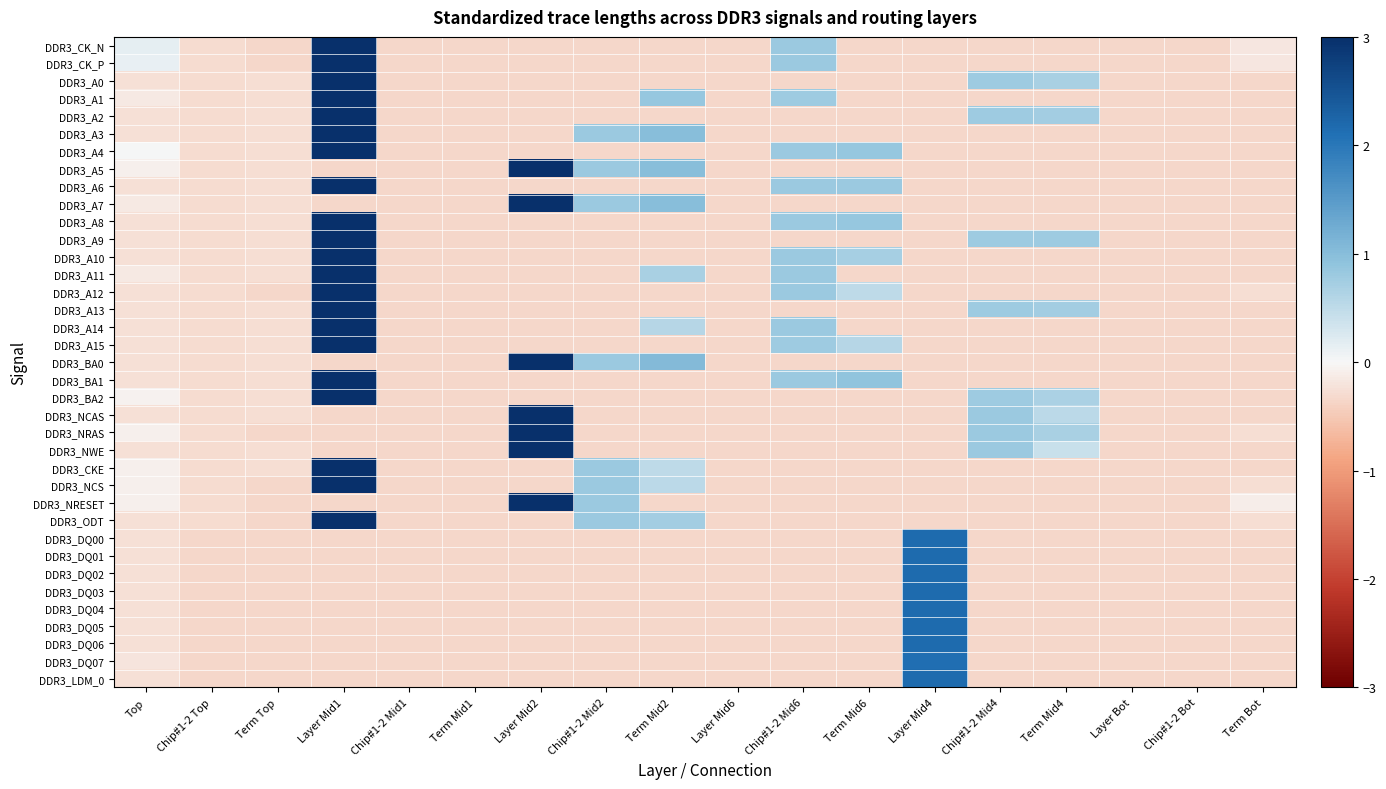

Reading left to right, transcribe all the data shown in this chart.

DDR3_CK_N: Top=0.1	Chip#1-2 Top=-0.3	Term Top=-0.3	Layer Mid1=3.0	Chip#1-2 Mid1=-0.3	Term Mid1=-0.3	Layer Mid2=-0.3	Chip#1-2 Mid2=-0.3	Term Mid2=-0.3	Layer Mid6=-0.3	Chip#1-2 Mid6=0.8	Term Mid6=-0.3	Layer Mid4=-0.3	Chip#1-2 Mid4=-0.3	Term Mid4=-0.3	Layer Bot=-0.3	Chip#1-2 Bot=-0.3	Term Bot=-0.2
DDR3_CK_P: Top=0.1	Chip#1-2 Top=-0.3	Term Top=-0.3	Layer Mid1=3.0	Chip#1-2 Mid1=-0.3	Term Mid1=-0.3	Layer Mid2=-0.3	Chip#1-2 Mid2=-0.3	Term Mid2=-0.3	Layer Mid6=-0.3	Chip#1-2 Mid6=0.8	Term Mid6=-0.3	Layer Mid4=-0.3	Chip#1-2 Mid4=-0.3	Term Mid4=-0.3	Layer Bot=-0.3	Chip#1-2 Bot=-0.3	Term Bot=-0.2
DDR3_A0: Top=-0.2	Chip#1-2 Top=-0.3	Term Top=-0.3	Layer Mid1=3.0	Chip#1-2 Mid1=-0.3	Term Mid1=-0.3	Layer Mid2=-0.3	Chip#1-2 Mid2=-0.3	Term Mid2=-0.3	Layer Mid6=-0.3	Chip#1-2 Mid6=-0.3	Term Mid6=-0.3	Layer Mid4=-0.3	Chip#1-2 Mid4=0.8	Term Mid4=0.7	Layer Bot=-0.3	Chip#1-2 Bot=-0.3	Term Bot=-0.3
DDR3_A1: Top=-0.2	Chip#1-2 Top=-0.3	Term Top=-0.3	Layer Mid1=3.0	Chip#1-2 Mid1=-0.3	Term Mid1=-0.3	Layer Mid2=-0.3	Chip#1-2 Mid2=-0.3	Term Mid2=0.8	Layer Mid6=-0.3	Chip#1-2 Mid6=0.8	Term Mid6=-0.3	Layer Mid4=-0.3	Chip#1-2 Mid4=-0.3	Term Mid4=-0.3	Layer Bot=-0.3	Chip#1-2 Bot=-0.3	Term Bot=-0.3
DDR3_A2: Top=-0.2	Chip#1-2 Top=-0.3	Term Top=-0.3	Layer Mid1=3.0	Chip#1-2 Mid1=-0.3	Term Mid1=-0.3	Layer Mid2=-0.3	Chip#1-2 Mid2=-0.3	Term Mid2=-0.3	Layer Mid6=-0.3	Chip#1-2 Mid6=-0.3	Term Mid6=-0.3	Layer Mid4=-0.3	Chip#1-2 Mid4=0.8	Term Mid4=0.7	Layer Bot=-0.3	Chip#1-2 Bot=-0.3	Term Bot=-0.3
DDR3_A3: Top=-0.2	Chip#1-2 Top=-0.3	Term Top=-0.3	Layer Mid1=3.0	Chip#1-2 Mid1=-0.3	Term Mid1=-0.3	Layer Mid2=-0.3	Chip#1-2 Mid2=0.8	Term Mid2=1.0	Layer Mid6=-0.3	Chip#1-2 Mid6=-0.3	Term Mid6=-0.3	Layer Mid4=-0.3	Chip#1-2 Mid4=-0.3	Term Mid4=-0.3	Layer Bot=-0.3	Chip#1-2 Bot=-0.3	Term Bot=-0.3
DDR3_A4: Top=0.0	Chip#1-2 Top=-0.3	Term Top=-0.3	Layer Mid1=3.0	Chip#1-2 Mid1=-0.3	Term Mid1=-0.3	Layer Mid2=-0.3	Chip#1-2 Mid2=-0.3	Term Mid2=-0.3	Layer Mid6=-0.3	Chip#1-2 Mid6=0.8	Term Mid6=0.9	Layer Mid4=-0.3	Chip#1-2 Mid4=-0.3	Term Mid4=-0.3	Layer Bot=-0.3	Chip#1-2 Bot=-0.3	Term Bot=-0.3
DDR3_A5: Top=-0.1	Chip#1-2 Top=-0.3	Term Top=-0.3	Layer Mid1=-0.3	Chip#1-2 Mid1=-0.3	Term Mid1=-0.3	Layer Mid2=3.0	Chip#1-2 Mid2=0.8	Term Mid2=1.0	Layer Mid6=-0.3	Chip#1-2 Mid6=-0.3	Term Mid6=-0.3	Layer Mid4=-0.3	Chip#1-2 Mid4=-0.3	Term Mid4=-0.3	Layer Bot=-0.3	Chip#1-2 Bot=-0.3	Term Bot=-0.3
DDR3_A6: Top=-0.2	Chip#1-2 Top=-0.3	Term Top=-0.3	Layer Mid1=3.0	Chip#1-2 Mid1=-0.3	Term Mid1=-0.3	Layer Mid2=-0.3	Chip#1-2 Mid2=-0.3	Term Mid2=-0.3	Layer Mid6=-0.3	Chip#1-2 Mid6=0.8	Term Mid6=0.8	Layer Mid4=-0.3	Chip#1-2 Mid4=-0.3	Term Mid4=-0.3	Layer Bot=-0.3	Chip#1-2 Bot=-0.3	Term Bot=-0.3
DDR3_A7: Top=-0.1	Chip#1-2 Top=-0.3	Term Top=-0.3	Layer Mid1=-0.3	Chip#1-2 Mid1=-0.3	Term Mid1=-0.3	Layer Mid2=3.0	Chip#1-2 Mid2=0.8	Term Mid2=1.0	Layer Mid6=-0.3	Chip#1-2 Mid6=-0.3	Term Mid6=-0.3	Layer Mid4=-0.3	Chip#1-2 Mid4=-0.3	Term Mid4=-0.3	Layer Bot=-0.3	Chip#1-2 Bot=-0.3	Term Bot=-0.3
DDR3_A8: Top=-0.2	Chip#1-2 Top=-0.3	Term Top=-0.3	Layer Mid1=3.0	Chip#1-2 Mid1=-0.3	Term Mid1=-0.3	Layer Mid2=-0.3	Chip#1-2 Mid2=-0.3	Term Mid2=-0.3	Layer Mid6=-0.3	Chip#1-2 Mid6=0.8	Term Mid6=0.9	Layer Mid4=-0.3	Chip#1-2 Mid4=-0.3	Term Mid4=-0.3	Layer Bot=-0.3	Chip#1-2 Bot=-0.3	Term Bot=-0.3
DDR3_A9: Top=-0.2	Chip#1-2 Top=-0.3	Term Top=-0.3	Layer Mid1=3.0	Chip#1-2 Mid1=-0.3	Term Mid1=-0.3	Layer Mid2=-0.3	Chip#1-2 Mid2=-0.3	Term Mid2=-0.3	Layer Mid6=-0.3	Chip#1-2 Mid6=-0.3	Term Mid6=-0.3	Layer Mid4=-0.3	Chip#1-2 Mid4=0.8	Term Mid4=0.8	Layer Bot=-0.3	Chip#1-2 Bot=-0.3	Term Bot=-0.3
DDR3_A10: Top=-0.2	Chip#1-2 Top=-0.3	Term Top=-0.3	Layer Mid1=3.0	Chip#1-2 Mid1=-0.3	Term Mid1=-0.3	Layer Mid2=-0.3	Chip#1-2 Mid2=-0.3	Term Mid2=-0.3	Layer Mid6=-0.3	Chip#1-2 Mid6=0.8	Term Mid6=0.7	Layer Mid4=-0.3	Chip#1-2 Mid4=-0.3	Term Mid4=-0.3	Layer Bot=-0.3	Chip#1-2 Bot=-0.3	Term Bot=-0.3
DDR3_A11: Top=-0.1	Chip#1-2 Top=-0.3	Term Top=-0.3	Layer Mid1=3.0	Chip#1-2 Mid1=-0.3	Term Mid1=-0.3	Layer Mid2=-0.3	Chip#1-2 Mid2=-0.3	Term Mid2=0.7	Layer Mid6=-0.3	Chip#1-2 Mid6=0.8	Term Mid6=-0.3	Layer Mid4=-0.3	Chip#1-2 Mid4=-0.3	Term Mid4=-0.3	Layer Bot=-0.3	Chip#1-2 Bot=-0.3	Term Bot=-0.3
DDR3_A12: Top=-0.2	Chip#1-2 Top=-0.3	Term Top=-0.3	Layer Mid1=3.0	Chip#1-2 Mid1=-0.3	Term Mid1=-0.3	Layer Mid2=-0.3	Chip#1-2 Mid2=-0.3	Term Mid2=-0.3	Layer Mid6=-0.3	Chip#1-2 Mid6=0.8	Term Mid6=0.5	Layer Mid4=-0.3	Chip#1-2 Mid4=-0.3	Term Mid4=-0.3	Layer Bot=-0.3	Chip#1-2 Bot=-0.3	Term Bot=-0.3
DDR3_A13: Top=-0.2	Chip#1-2 Top=-0.3	Term Top=-0.3	Layer Mid1=3.0	Chip#1-2 Mid1=-0.3	Term Mid1=-0.3	Layer Mid2=-0.3	Chip#1-2 Mid2=-0.3	Term Mid2=-0.3	Layer Mid6=-0.3	Chip#1-2 Mid6=-0.3	Term Mid6=-0.3	Layer Mid4=-0.3	Chip#1-2 Mid4=0.8	Term Mid4=0.7	Layer Bot=-0.3	Chip#1-2 Bot=-0.3	Term Bot=-0.3
DDR3_A14: Top=-0.2	Chip#1-2 Top=-0.3	Term Top=-0.3	Layer Mid1=3.0	Chip#1-2 Mid1=-0.3	Term Mid1=-0.3	Layer Mid2=-0.3	Chip#1-2 Mid2=-0.3	Term Mid2=0.6	Layer Mid6=-0.3	Chip#1-2 Mid6=0.8	Term Mid6=-0.3	Layer Mid4=-0.3	Chip#1-2 Mid4=-0.3	Term Mid4=-0.3	Layer Bot=-0.3	Chip#1-2 Bot=-0.3	Term Bot=-0.3
DDR3_A15: Top=-0.2	Chip#1-2 Top=-0.3	Term Top=-0.3	Layer Mid1=3.0	Chip#1-2 Mid1=-0.3	Term Mid1=-0.3	Layer Mid2=-0.3	Chip#1-2 Mid2=-0.3	Term Mid2=-0.3	Layer Mid6=-0.3	Chip#1-2 Mid6=0.8	Term Mid6=0.6	Layer Mid4=-0.3	Chip#1-2 Mid4=-0.3	Term Mid4=-0.3	Layer Bot=-0.3	Chip#1-2 Bot=-0.3	Term Bot=-0.3
DDR3_BA0: Top=-0.2	Chip#1-2 Top=-0.3	Term Top=-0.3	Layer Mid1=-0.3	Chip#1-2 Mid1=-0.3	Term Mid1=-0.3	Layer Mid2=3.0	Chip#1-2 Mid2=0.8	Term Mid2=1.0	Layer Mid6=-0.3	Chip#1-2 Mid6=-0.3	Term Mid6=-0.3	Layer Mid4=-0.3	Chip#1-2 Mid4=-0.3	Term Mid4=-0.3	Layer Bot=-0.3	Chip#1-2 Bot=-0.3	Term Bot=-0.3
DDR3_BA1: Top=-0.2	Chip#1-2 Top=-0.3	Term Top=-0.3	Layer Mid1=3.0	Chip#1-2 Mid1=-0.3	Term Mid1=-0.3	Layer Mid2=-0.3	Chip#1-2 Mid2=-0.3	Term Mid2=-0.3	Layer Mid6=-0.3	Chip#1-2 Mid6=0.8	Term Mid6=0.9	Layer Mid4=-0.3	Chip#1-2 Mid4=-0.3	Term Mid4=-0.3	Layer Bot=-0.3	Chip#1-2 Bot=-0.3	Term Bot=-0.3
DDR3_BA2: Top=-0.1	Chip#1-2 Top=-0.3	Term Top=-0.3	Layer Mid1=3.0	Chip#1-2 Mid1=-0.3	Term Mid1=-0.3	Layer Mid2=-0.3	Chip#1-2 Mid2=-0.3	Term Mid2=-0.3	Layer Mid6=-0.3	Chip#1-2 Mid6=-0.3	Term Mid6=-0.3	Layer Mid4=-0.3	Chip#1-2 Mid4=0.8	Term Mid4=0.7	Layer Bot=-0.3	Chip#1-2 Bot=-0.3	Term Bot=-0.3
DDR3_NCAS: Top=-0.2	Chip#1-2 Top=-0.3	Term Top=-0.3	Layer Mid1=-0.3	Chip#1-2 Mid1=-0.3	Term Mid1=-0.3	Layer Mid2=3.0	Chip#1-2 Mid2=-0.3	Term Mid2=-0.3	Layer Mid6=-0.3	Chip#1-2 Mid6=-0.3	Term Mid6=-0.3	Layer Mid4=-0.3	Chip#1-2 Mid4=0.8	Term Mid4=0.5	Layer Bot=-0.3	Chip#1-2 Bot=-0.3	Term Bot=-0.3
DDR3_NRAS: Top=-0.1	Chip#1-2 Top=-0.3	Term Top=-0.3	Layer Mid1=-0.3	Chip#1-2 Mid1=-0.3	Term Mid1=-0.3	Layer Mid2=3.0	Chip#1-2 Mid2=-0.3	Term Mid2=-0.3	Layer Mid6=-0.3	Chip#1-2 Mid6=-0.3	Term Mid6=-0.3	Layer Mid4=-0.3	Chip#1-2 Mid4=0.8	Term Mid4=0.7	Layer Bot=-0.3	Chip#1-2 Bot=-0.3	Term Bot=-0.3
DDR3_NWE: Top=-0.2	Chip#1-2 Top=-0.3	Term Top=-0.3	Layer Mid1=-0.3	Chip#1-2 Mid1=-0.3	Term Mid1=-0.3	Layer Mid2=3.0	Chip#1-2 Mid2=-0.3	Term Mid2=-0.3	Layer Mid6=-0.3	Chip#1-2 Mid6=-0.3	Term Mid6=-0.3	Layer Mid4=-0.3	Chip#1-2 Mid4=0.8	Term Mid4=0.4	Layer Bot=-0.3	Chip#1-2 Bot=-0.3	Term Bot=-0.3
DDR3_CKE: Top=-0.1	Chip#1-2 Top=-0.3	Term Top=-0.3	Layer Mid1=3.0	Chip#1-2 Mid1=-0.3	Term Mid1=-0.3	Layer Mid2=-0.3	Chip#1-2 Mid2=0.8	Term Mid2=0.5	Layer Mid6=-0.3	Chip#1-2 Mid6=-0.3	Term Mid6=-0.3	Layer Mid4=-0.3	Chip#1-2 Mid4=-0.3	Term Mid4=-0.3	Layer Bot=-0.3	Chip#1-2 Bot=-0.3	Term Bot=-0.3
DDR3_NCS: Top=-0.1	Chip#1-2 Top=-0.3	Term Top=-0.3	Layer Mid1=3.0	Chip#1-2 Mid1=-0.3	Term Mid1=-0.3	Layer Mid2=-0.3	Chip#1-2 Mid2=0.8	Term Mid2=0.5	Layer Mid6=-0.3	Chip#1-2 Mid6=-0.3	Term Mid6=-0.3	Layer Mid4=-0.3	Chip#1-2 Mid4=-0.3	Term Mid4=-0.3	Layer Bot=-0.3	Chip#1-2 Bot=-0.3	Term Bot=-0.3
DDR3_NRESET: Top=-0.1	Chip#1-2 Top=-0.3	Term Top=-0.3	Layer Mid1=-0.3	Chip#1-2 Mid1=-0.3	Term Mid1=-0.3	Layer Mid2=3.0	Chip#1-2 Mid2=0.8	Term Mid2=-0.3	Layer Mid6=-0.3	Chip#1-2 Mid6=-0.3	Term Mid6=-0.3	Layer Mid4=-0.3	Chip#1-2 Mid4=-0.3	Term Mid4=-0.3	Layer Bot=-0.3	Chip#1-2 Bot=-0.3	Term Bot=-0.1
DDR3_ODT: Top=-0.2	Chip#1-2 Top=-0.3	Term Top=-0.3	Layer Mid1=3.0	Chip#1-2 Mid1=-0.3	Term Mid1=-0.3	Layer Mid2=-0.3	Chip#1-2 Mid2=0.8	Term Mid2=0.7	Layer Mid6=-0.3	Chip#1-2 Mid6=-0.3	Term Mid6=-0.3	Layer Mid4=-0.3	Chip#1-2 Mid4=-0.3	Term Mid4=-0.3	Layer Bot=-0.3	Chip#1-2 Bot=-0.3	Term Bot=-0.3
DDR3_DQ00: Top=-0.2	Chip#1-2 Top=-0.3	Term Top=-0.3	Layer Mid1=-0.3	Chip#1-2 Mid1=-0.3	Term Mid1=-0.3	Layer Mid2=-0.3	Chip#1-2 Mid2=-0.3	Term Mid2=-0.3	Layer Mid6=-0.3	Chip#1-2 Mid6=-0.3	Term Mid6=-0.3	Layer Mid4=2.2	Chip#1-2 Mid4=-0.3	Term Mid4=-0.3	Layer Bot=-0.3	Chip#1-2 Bot=-0.3	Term Bot=-0.3
DDR3_DQ01: Top=-0.2	Chip#1-2 Top=-0.3	Term Top=-0.3	Layer Mid1=-0.3	Chip#1-2 Mid1=-0.3	Term Mid1=-0.3	Layer Mid2=-0.3	Chip#1-2 Mid2=-0.3	Term Mid2=-0.3	Layer Mid6=-0.3	Chip#1-2 Mid6=-0.3	Term Mid6=-0.3	Layer Mid4=2.2	Chip#1-2 Mid4=-0.3	Term Mid4=-0.3	Layer Bot=-0.3	Chip#1-2 Bot=-0.3	Term Bot=-0.3
DDR3_DQ02: Top=-0.2	Chip#1-2 Top=-0.3	Term Top=-0.3	Layer Mid1=-0.3	Chip#1-2 Mid1=-0.3	Term Mid1=-0.3	Layer Mid2=-0.3	Chip#1-2 Mid2=-0.3	Term Mid2=-0.3	Layer Mid6=-0.3	Chip#1-2 Mid6=-0.3	Term Mid6=-0.3	Layer Mid4=2.2	Chip#1-2 Mid4=-0.3	Term Mid4=-0.3	Layer Bot=-0.3	Chip#1-2 Bot=-0.3	Term Bot=-0.3
DDR3_DQ03: Top=-0.2	Chip#1-2 Top=-0.3	Term Top=-0.3	Layer Mid1=-0.3	Chip#1-2 Mid1=-0.3	Term Mid1=-0.3	Layer Mid2=-0.3	Chip#1-2 Mid2=-0.3	Term Mid2=-0.3	Layer Mid6=-0.3	Chip#1-2 Mid6=-0.3	Term Mid6=-0.3	Layer Mid4=2.2	Chip#1-2 Mid4=-0.3	Term Mid4=-0.3	Layer Bot=-0.3	Chip#1-2 Bot=-0.3	Term Bot=-0.3
DDR3_DQ04: Top=-0.2	Chip#1-2 Top=-0.3	Term Top=-0.3	Layer Mid1=-0.3	Chip#1-2 Mid1=-0.3	Term Mid1=-0.3	Layer Mid2=-0.3	Chip#1-2 Mid2=-0.3	Term Mid2=-0.3	Layer Mid6=-0.3	Chip#1-2 Mid6=-0.3	Term Mid6=-0.3	Layer Mid4=2.2	Chip#1-2 Mid4=-0.3	Term Mid4=-0.3	Layer Bot=-0.3	Chip#1-2 Bot=-0.3	Term Bot=-0.3
DDR3_DQ05: Top=-0.2	Chip#1-2 Top=-0.3	Term Top=-0.3	Layer Mid1=-0.3	Chip#1-2 Mid1=-0.3	Term Mid1=-0.3	Layer Mid2=-0.3	Chip#1-2 Mid2=-0.3	Term Mid2=-0.3	Layer Mid6=-0.3	Chip#1-2 Mid6=-0.3	Term Mid6=-0.3	Layer Mid4=2.2	Chip#1-2 Mid4=-0.3	Term Mid4=-0.3	Layer Bot=-0.3	Chip#1-2 Bot=-0.3	Term Bot=-0.3
DDR3_DQ06: Top=-0.2	Chip#1-2 Top=-0.3	Term Top=-0.3	Layer Mid1=-0.3	Chip#1-2 Mid1=-0.3	Term Mid1=-0.3	Layer Mid2=-0.3	Chip#1-2 Mid2=-0.3	Term Mid2=-0.3	Layer Mid6=-0.3	Chip#1-2 Mid6=-0.3	Term Mid6=-0.3	Layer Mid4=2.2	Chip#1-2 Mid4=-0.3	Term Mid4=-0.3	Layer Bot=-0.3	Chip#1-2 Bot=-0.3	Term Bot=-0.3
DDR3_DQ07: Top=-0.2	Chip#1-2 Top=-0.3	Term Top=-0.3	Layer Mid1=-0.3	Chip#1-2 Mid1=-0.3	Term Mid1=-0.3	Layer Mid2=-0.3	Chip#1-2 Mid2=-0.3	Term Mid2=-0.3	Layer Mid6=-0.3	Chip#1-2 Mid6=-0.3	Term Mid6=-0.3	Layer Mid4=2.1	Chip#1-2 Mid4=-0.3	Term Mid4=-0.3	Layer Bot=-0.3	Chip#1-2 Bot=-0.3	Term Bot=-0.3
DDR3_LDM_0: Top=-0.2	Chip#1-2 Top=-0.3	Term Top=-0.3	Layer Mid1=-0.3	Chip#1-2 Mid1=-0.3	Term Mid1=-0.3	Layer Mid2=-0.3	Chip#1-2 Mid2=-0.3	Term Mid2=-0.3	Layer Mid6=-0.3	Chip#1-2 Mid6=-0.3	Term Mid6=-0.3	Layer Mid4=2.2	Chip#1-2 Mid4=-0.3	Term Mid4=-0.3	Layer Bot=-0.3	Chip#1-2 Bot=-0.3	Term Bot=-0.3